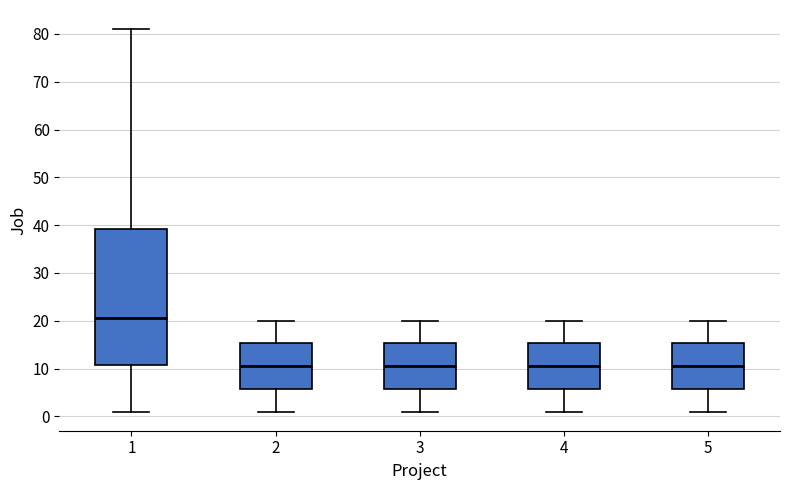

Reading left to right, transcribe this box plot: for each box, give where its median line is, the range the box spans, and where its two whiskers end, as read against the y-axis. The values are not printed on the chart, so give them approximately, as read against the axis.

1: median 21, box 11 to 39, whiskers 1 to 81
2: median 11, box 6 to 15, whiskers 1 to 20
3: median 11, box 6 to 15, whiskers 1 to 20
4: median 11, box 6 to 15, whiskers 1 to 20
5: median 11, box 6 to 15, whiskers 1 to 20